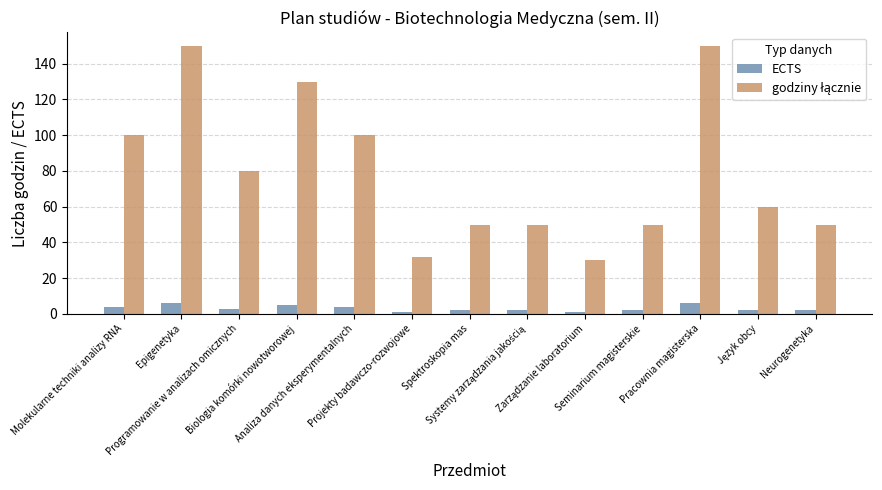

Does the chart contain any negative values?

No